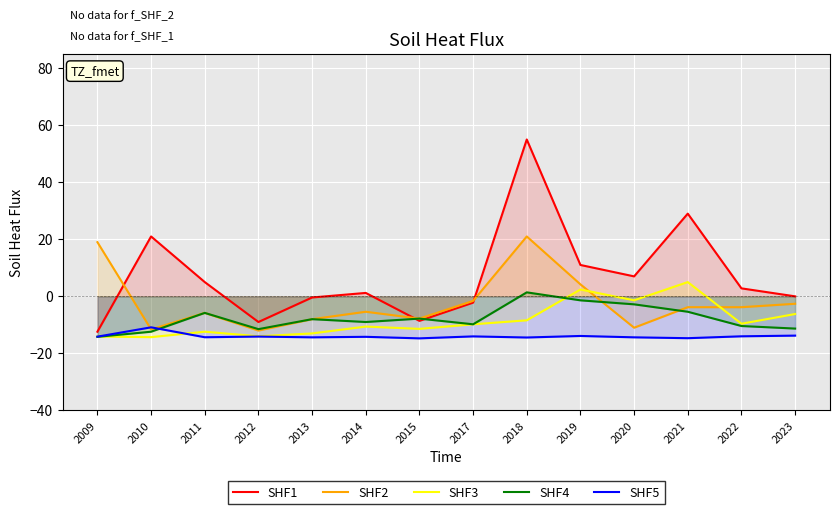

What is the difference between the maximum and minimum values in the SHF3 series?

19.3